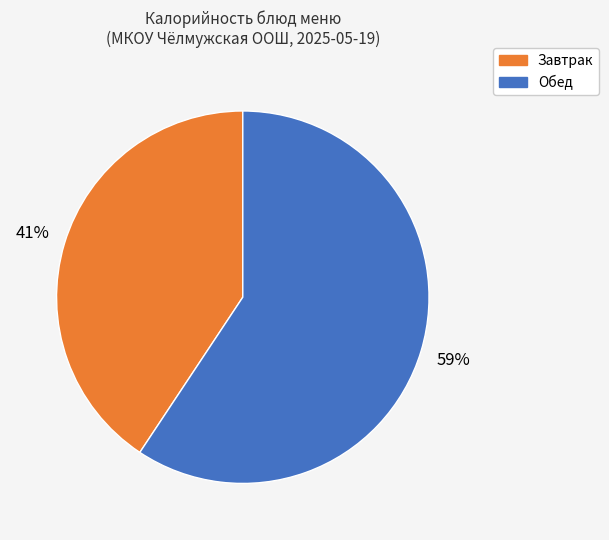

To the nearest percent, what is the average slice percentage?

50%